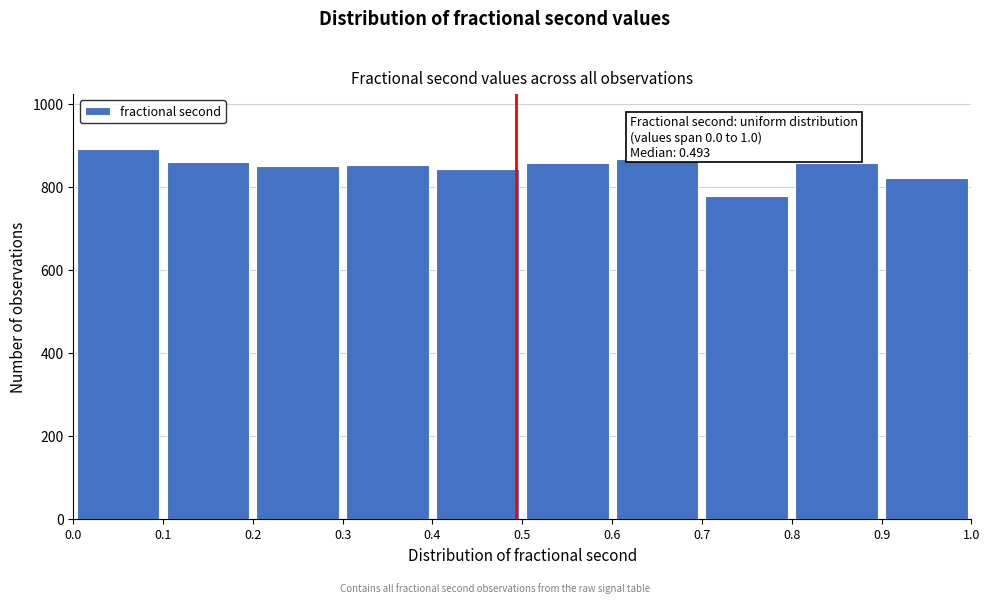

Which range on the x-axis has the tallest bar?

0.0 to 0.1